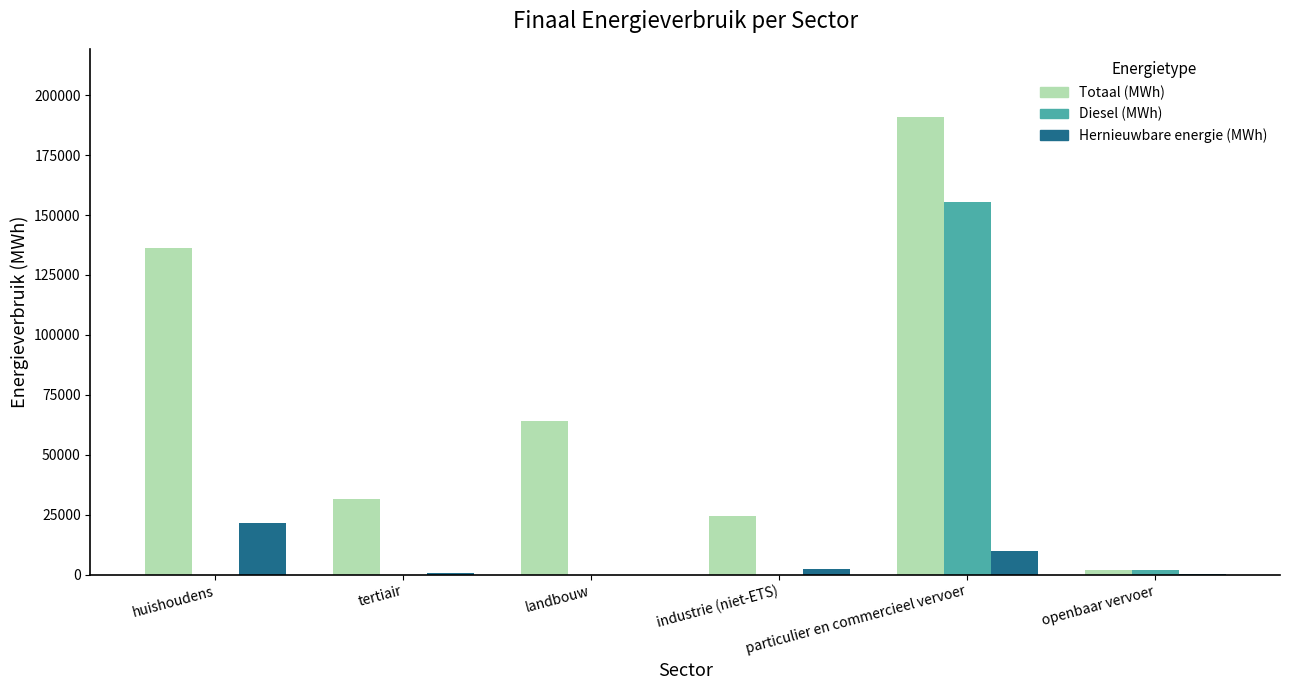

Which series changed the most between huishoudens and landbouw?

Totaal (MWh)